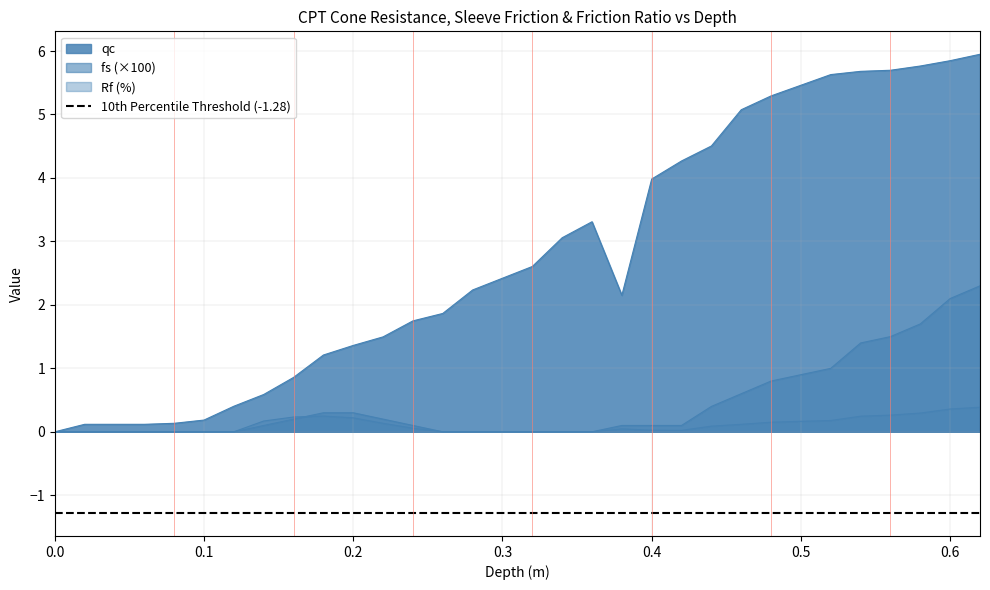

What is the difference between the maximum and minimum values in the Rf series?

0.4